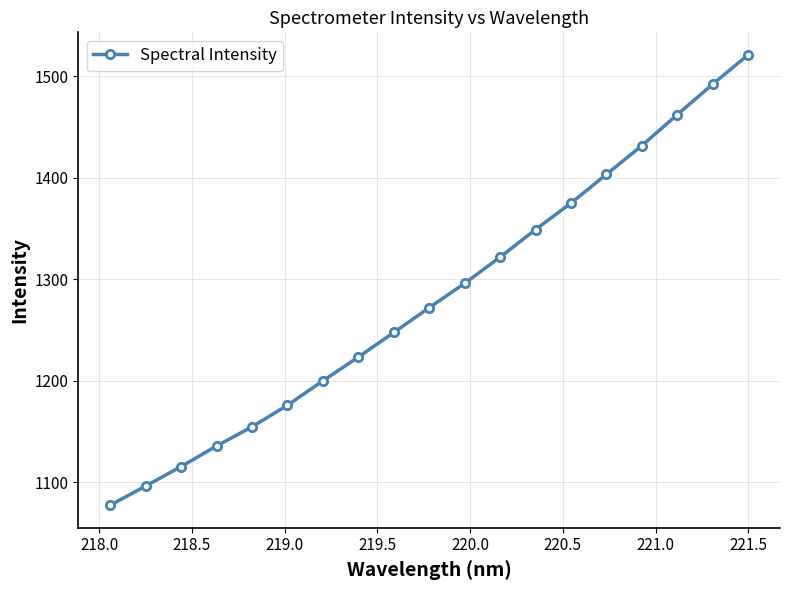

True or false: the data has more than 2 interior local peaks.

False